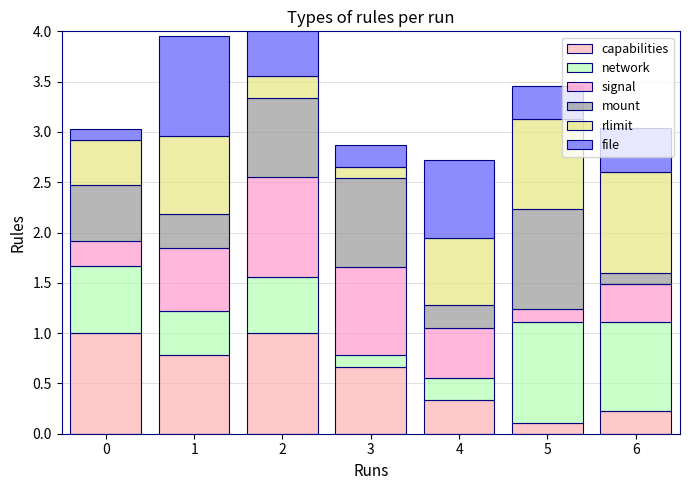

At which category is the sum across all series the highest?

2